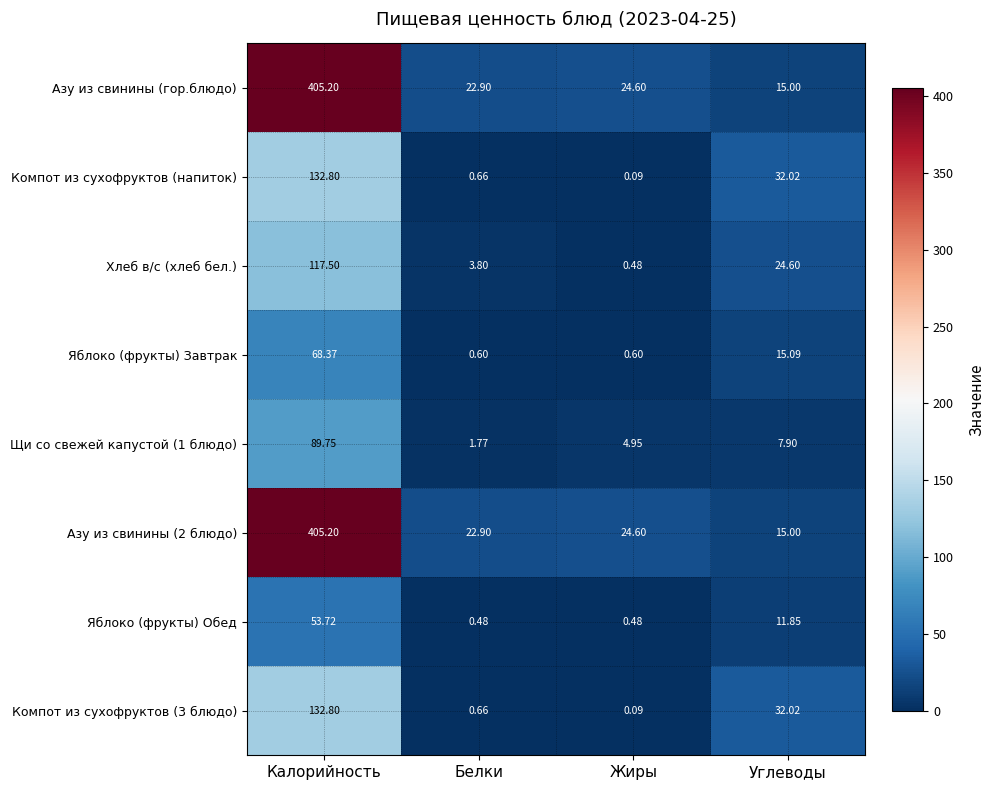

At which category is the sum across all series the highest?

Калорийность